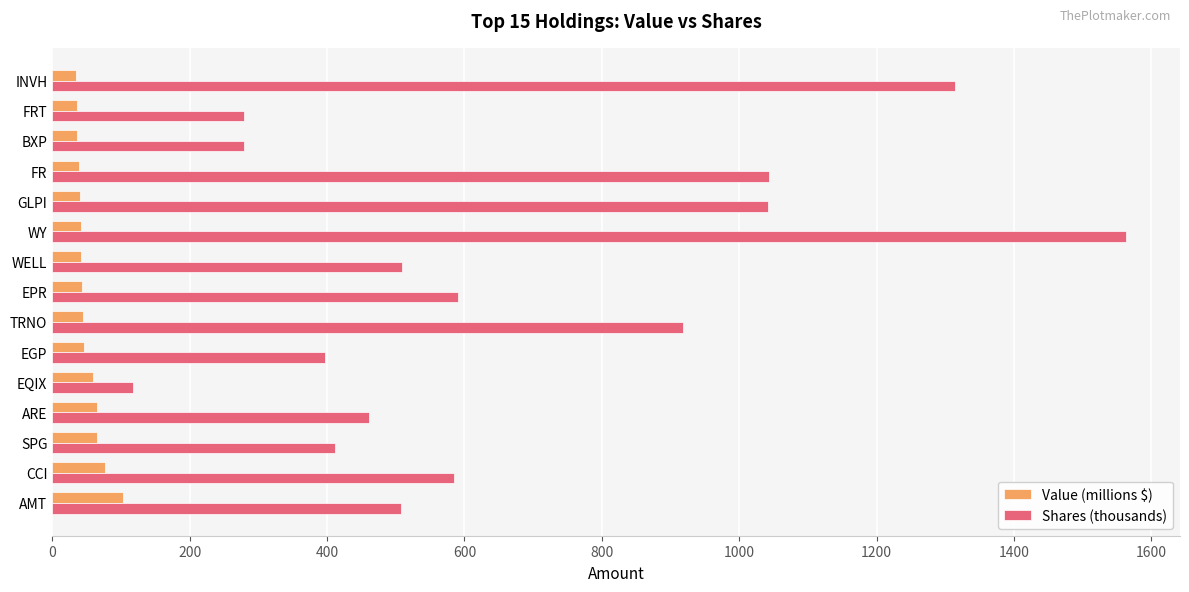

What is the highest value of the Shares (thousands) series?

1563.4